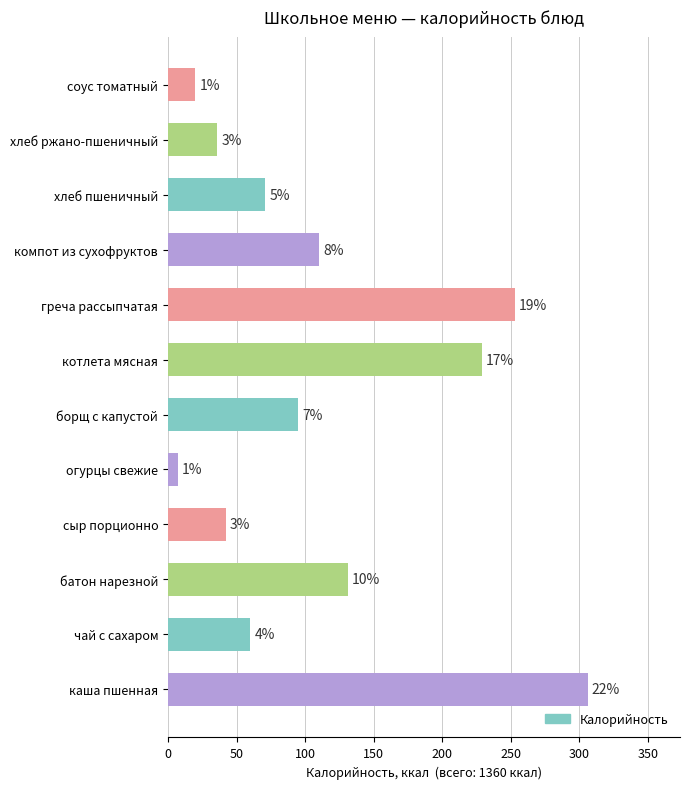

List the labels in order of value, smallest first.

огурцы свежие, соус томатный, хлеб ржано-пшеничный, сыр порционно, чай с сахаром, хлеб пшеничный, борщ с капустой, компот из сухофруктов, батон нарезной, котлета мясная, греча рассыпчатая, каша пшенная